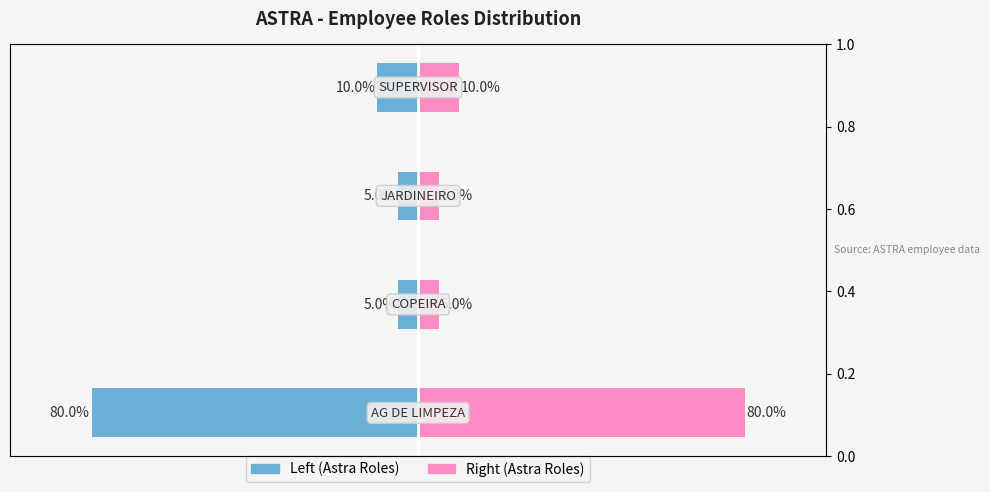

The Role Count series shows 3 at −50. True or false?

False